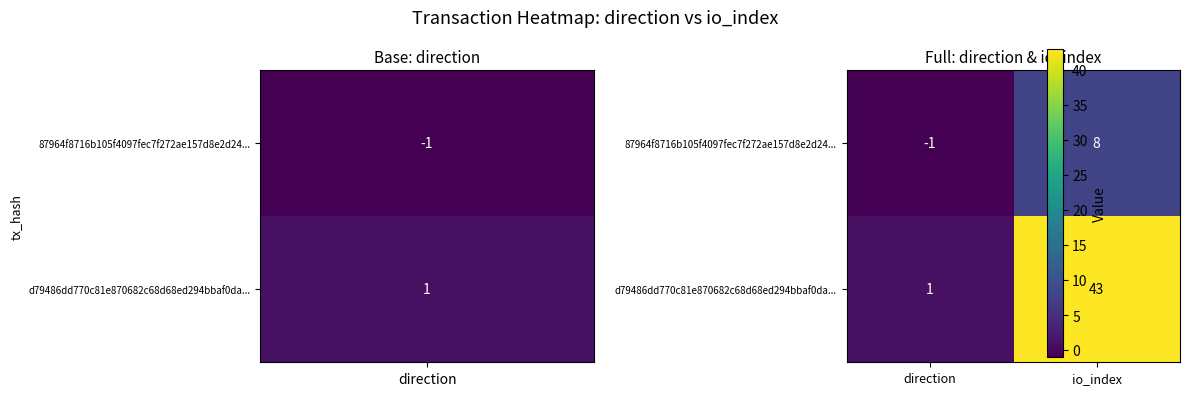

List the series in order of their overall mean, lowest first.

87964f8716b105f4097fec7f272ae157d8e2d24..., d79486dd770c81e870682c68d68ed294bbaf0da...